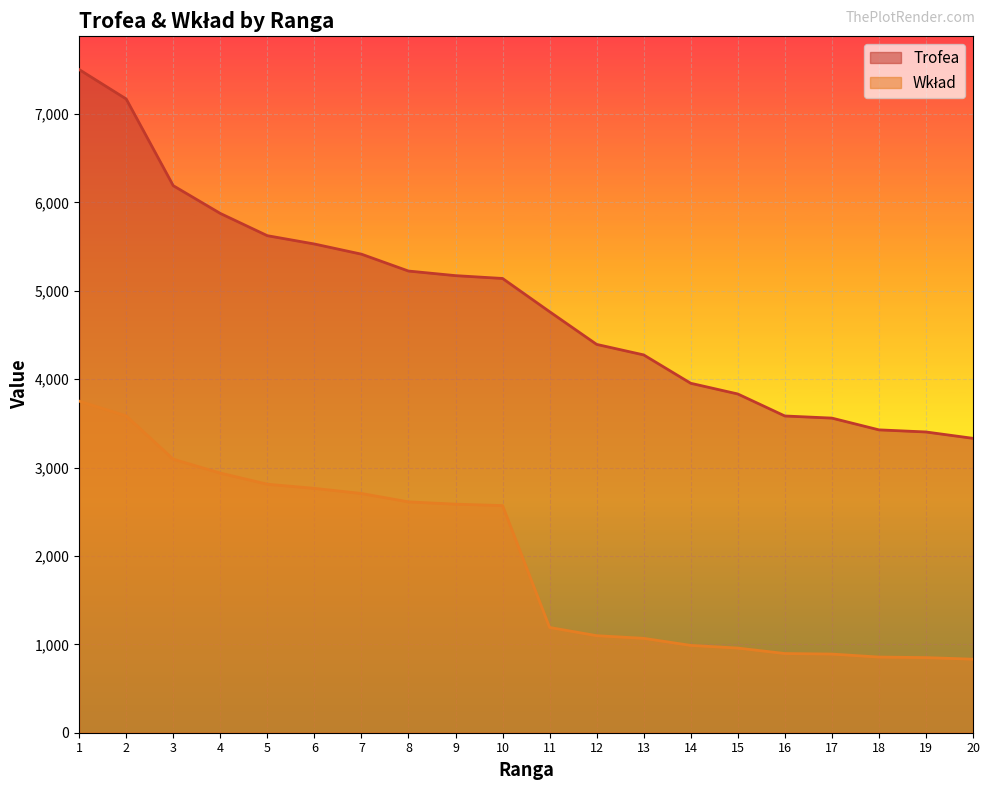

True or false: Trofea and Wkład cross at least once.

False